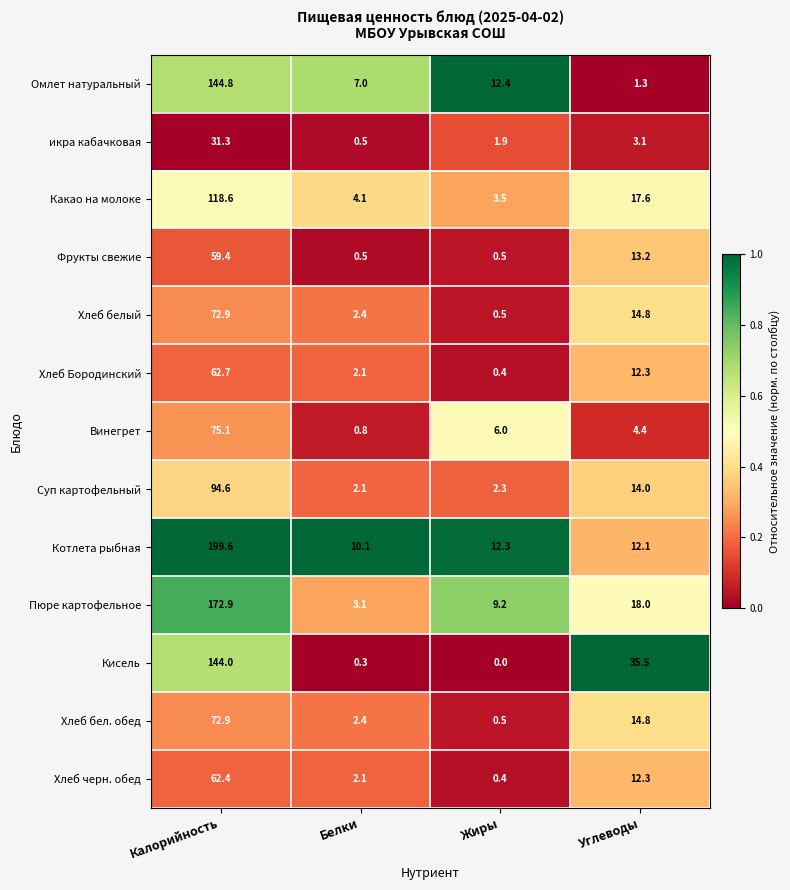

Is it true that Фрукты свежие equals 13.2 at Углеводы?

True